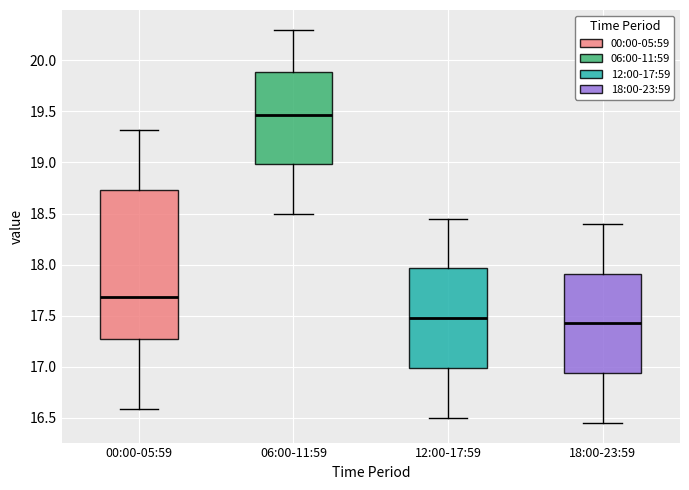

Reading left to right, transcribe this box plot: for each box, give where its median line is, the range the box spans, and where its two whiskers end, as read against the y-axis. The values are not printed on the chart, so give them approximately, as read against the axis.

00:00-05:59: median 17.70, box 17.25 to 18.75, whiskers 16.60 to 19.30
06:00-11:59: median 19.45, box 19.00 to 19.90, whiskers 18.50 to 20.30
12:00-17:59: median 17.50, box 17.00 to 17.95, whiskers 16.50 to 18.45
18:00-23:59: median 17.45, box 16.95 to 17.90, whiskers 16.45 to 18.40